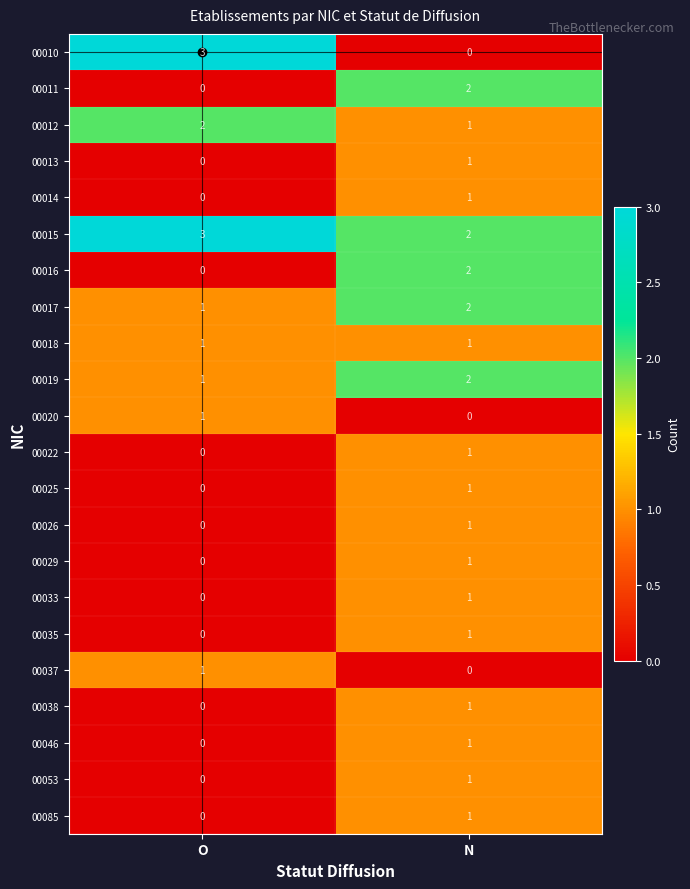

At which label is 00038 closest to 0?

O